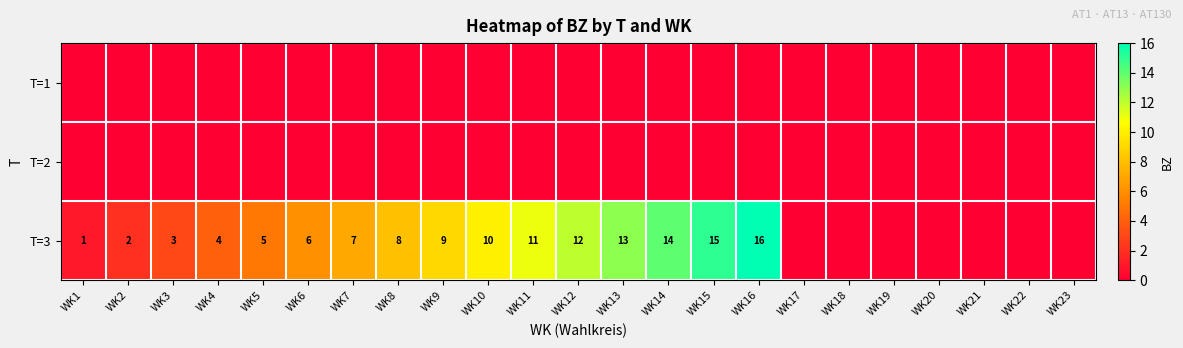

What is the difference between the highest and lowest values at WK3?

3